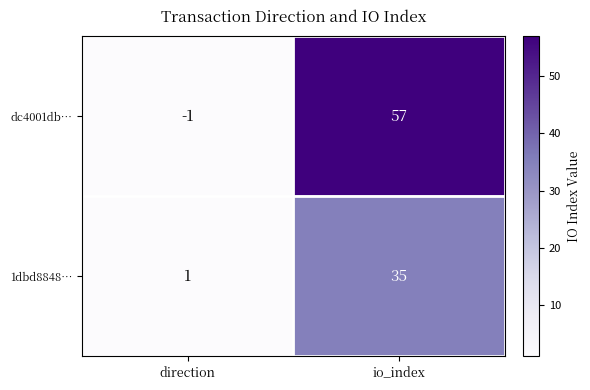

Read the 1dbd8848… value at io_index.

35